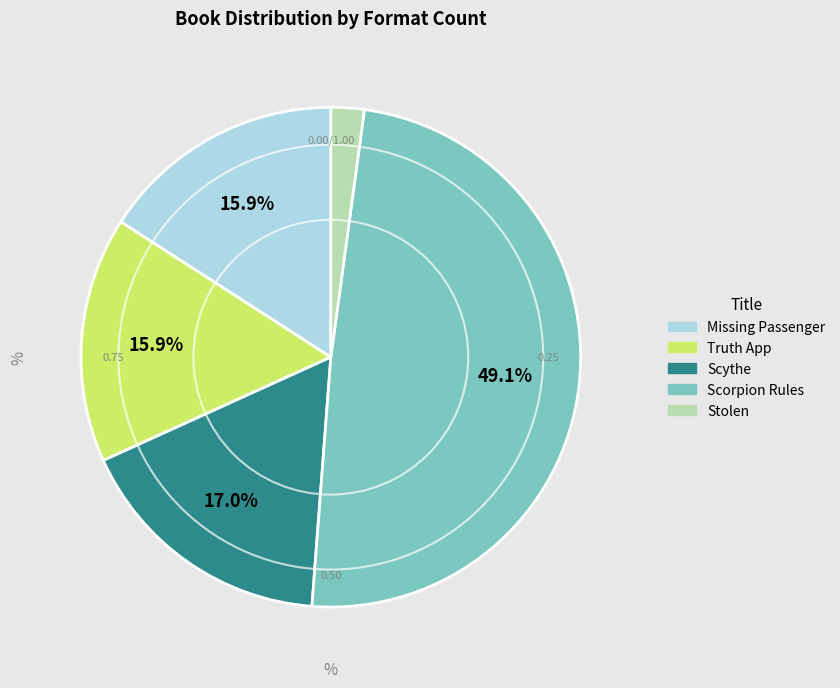

Between Scythe and Stolen, which is larger?

Scythe